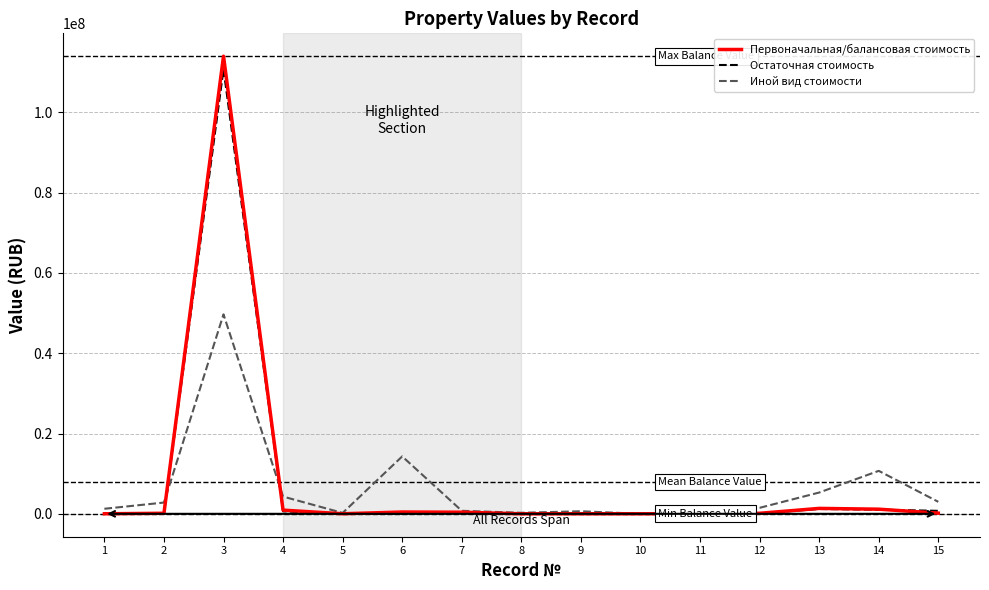

After their last crossing, which series has the higher values: Иной вид стоимости or Остаточная стоимость?

Иной вид стоимости